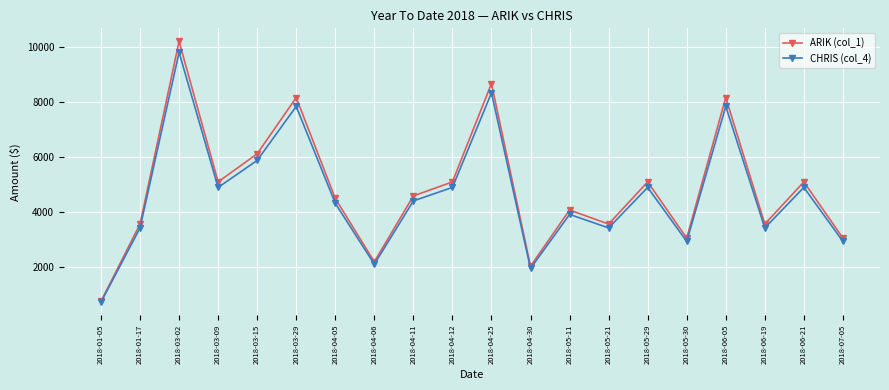

True or false: CHRIS (col_4) has a value of 4900.0 at 2018-03-09.

True